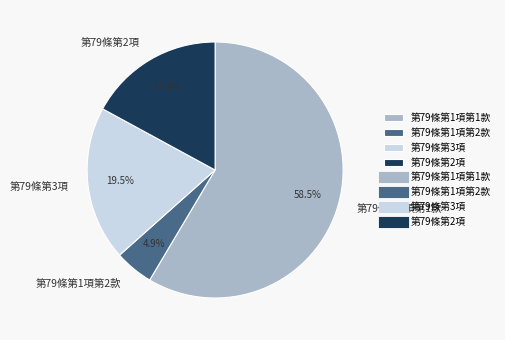

Do 第79條第3項 and 第79條第1項第2款 together represent more than half of the pie?

No